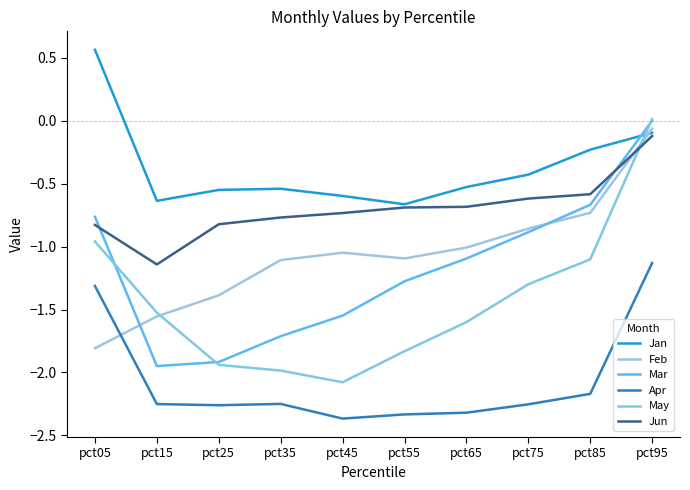

Is this an area chart (filled region under the line)?

No